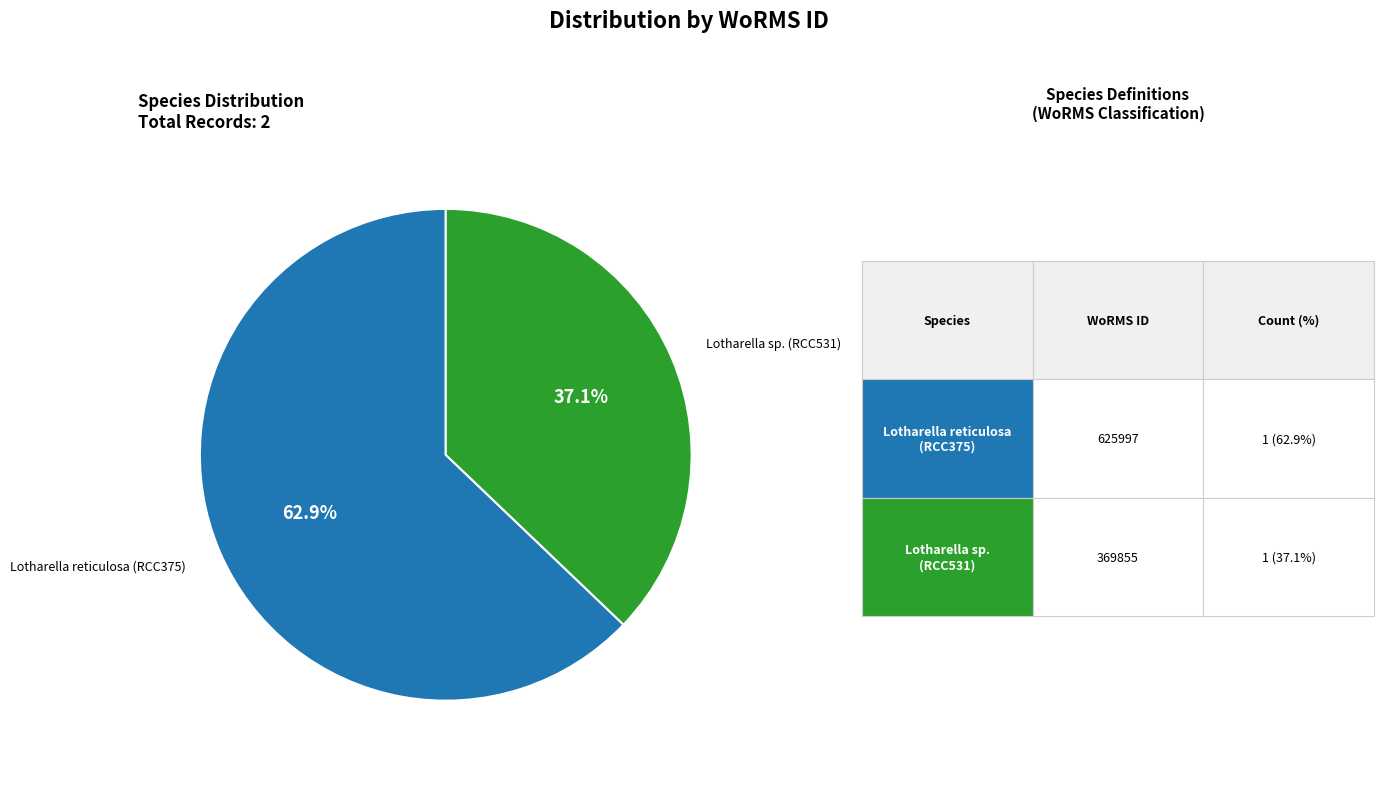

To the nearest percent, what is the difference between the largest and smallest slice percentages?

26%